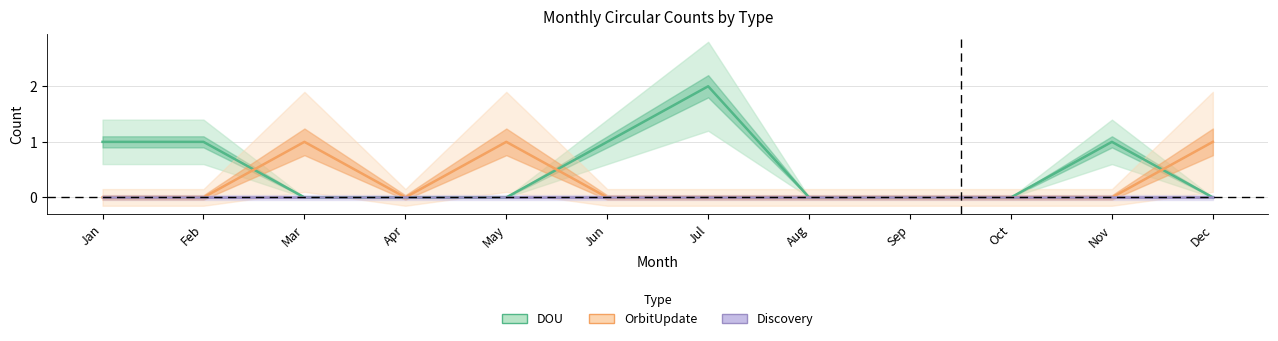

True or false: DOU has a value of -1 at May.

False